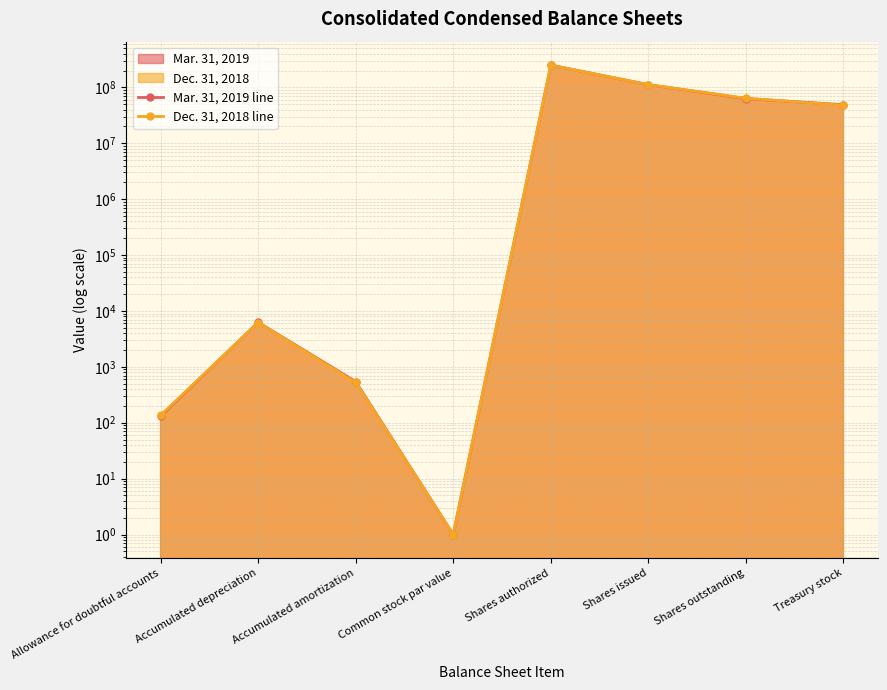

Where is the first local minimum for Mar. 31, 2019 line?

Common stock par value